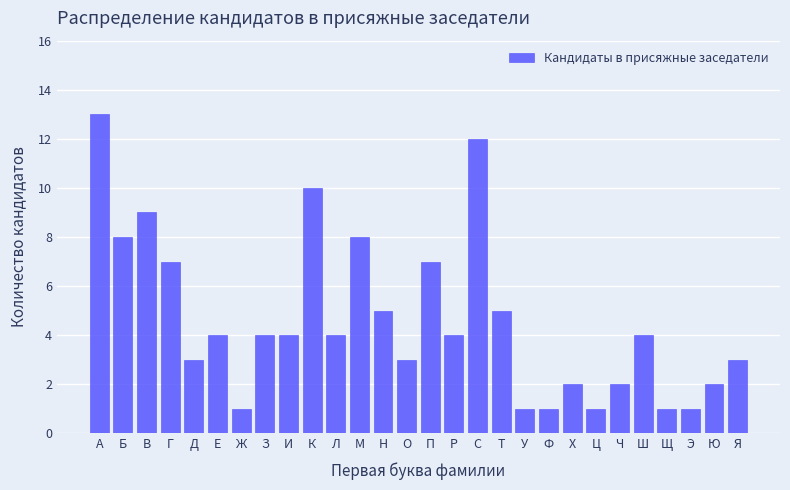

Reading left to right, what are all the values shown in this chart?

А=13	Б=8	В=9	Г=7	Д=3	Е=4	Ж=1	З=4	И=4	К=10	Л=4	М=8	Н=5	О=3	П=7	Р=4	С=12	Т=5	У=1	Ф=1	Х=2	Ц=1	Ч=2	Ш=4	Щ=1	Э=1	Ю=2	Я=3